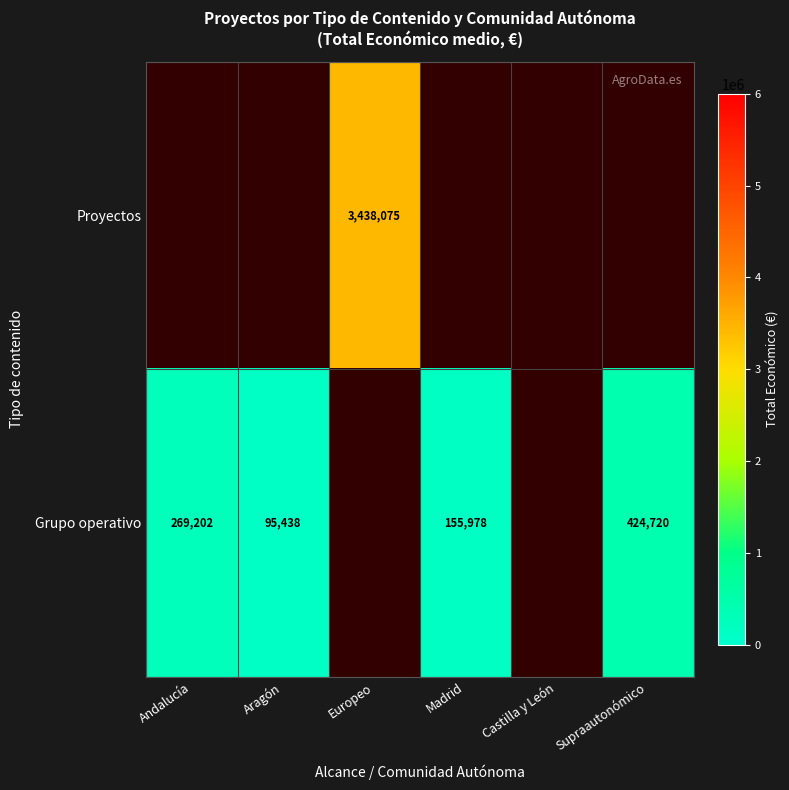

The value of Grupo operativo at Supraautonómico is 235566. True or false?

False